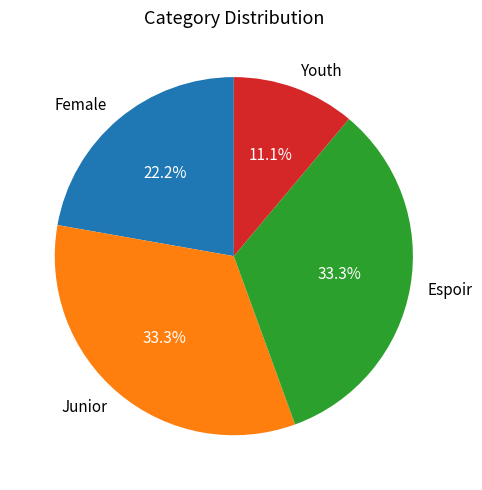

Which has a higher value, Youth or Junior?

Junior